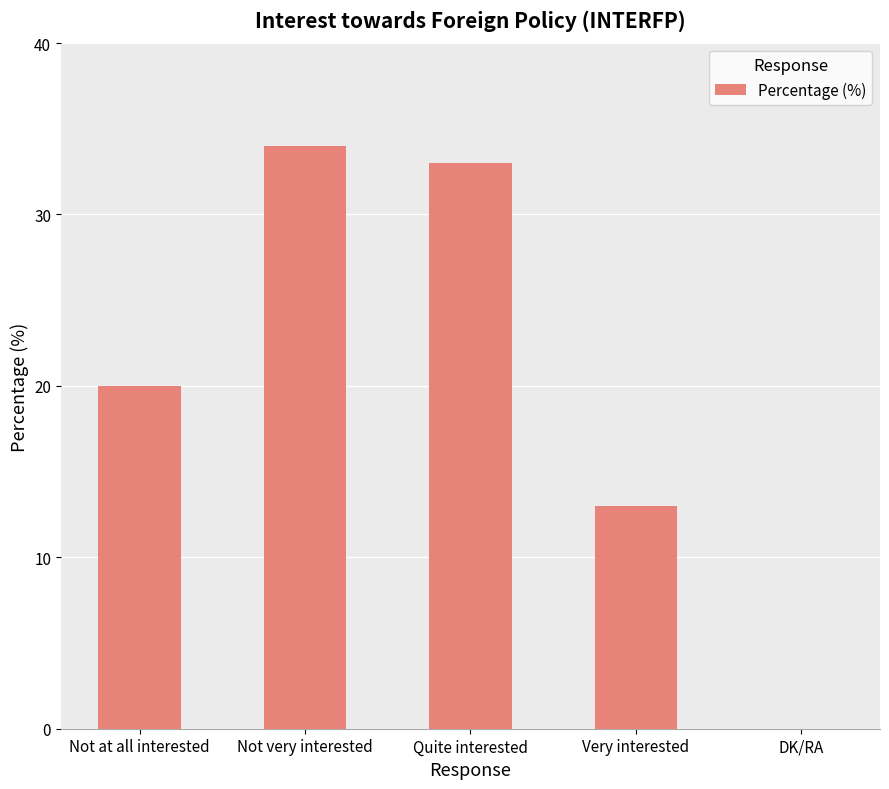

What is the difference between the values at Quite interested and DK/RA?

33